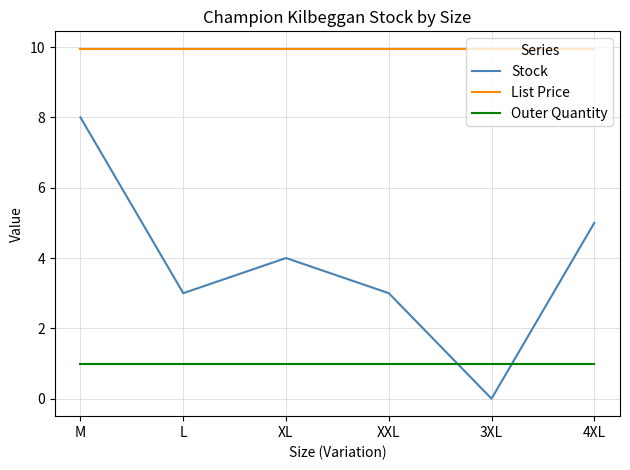

What position from the left is XL?

3